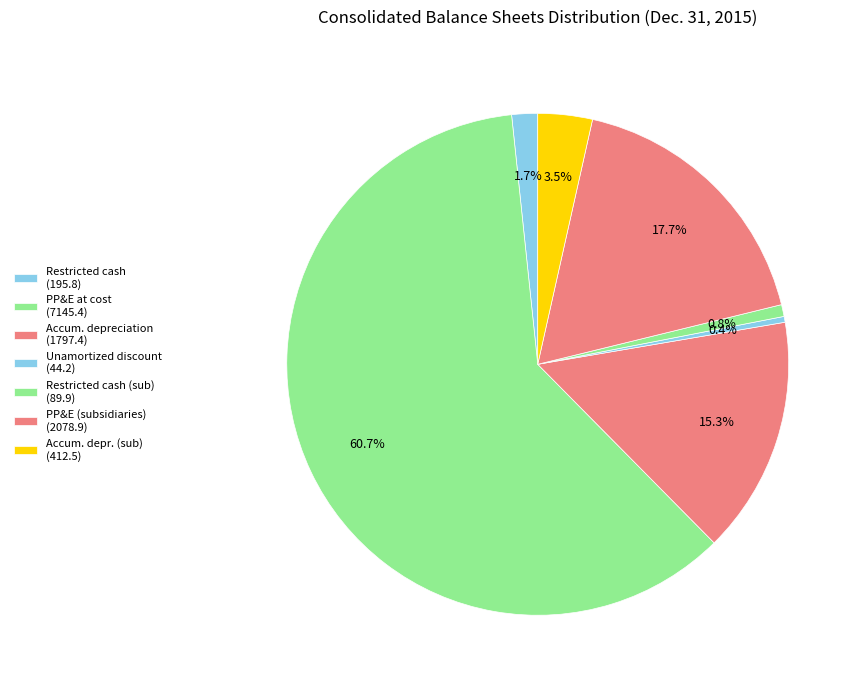

To the nearest percent, what is the difference between the largest and smallest slice percentages?

60%